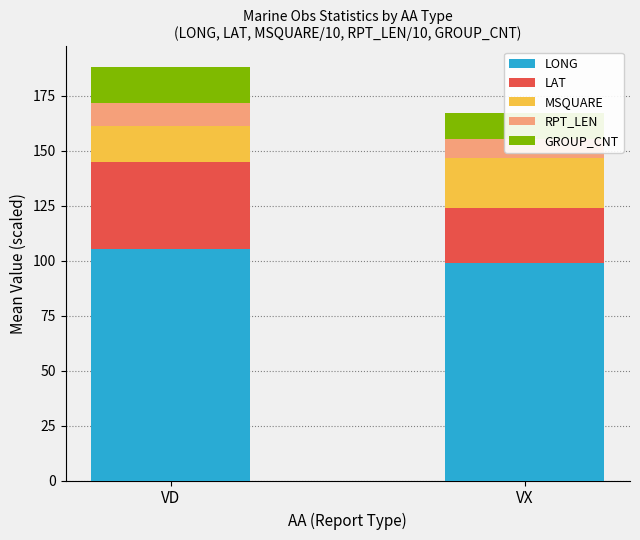

What is the value of the RPT_LEN bar at the 1st from the left?

10.6